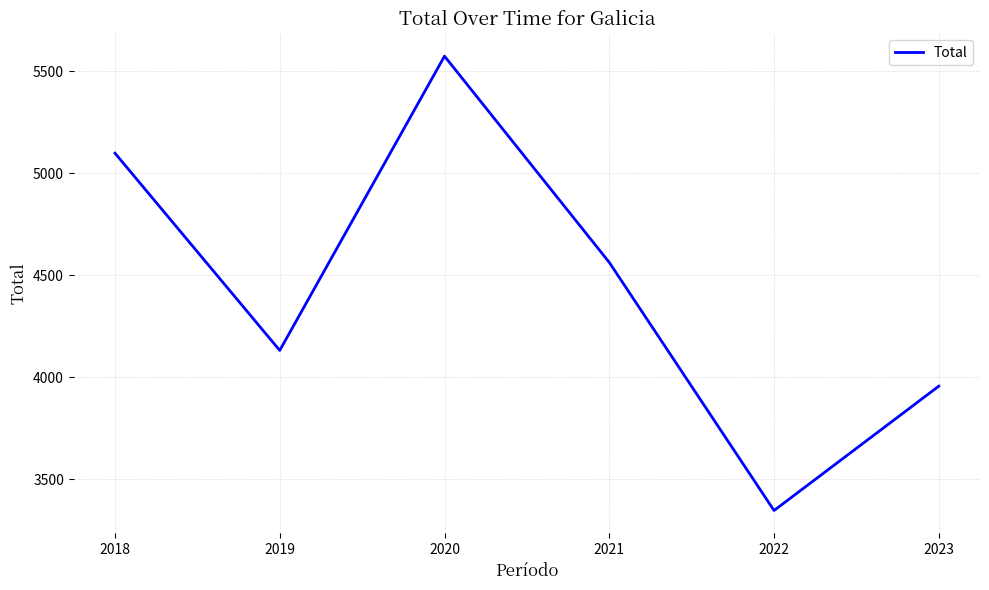

What is the difference between the second highest and minimum values?

1750